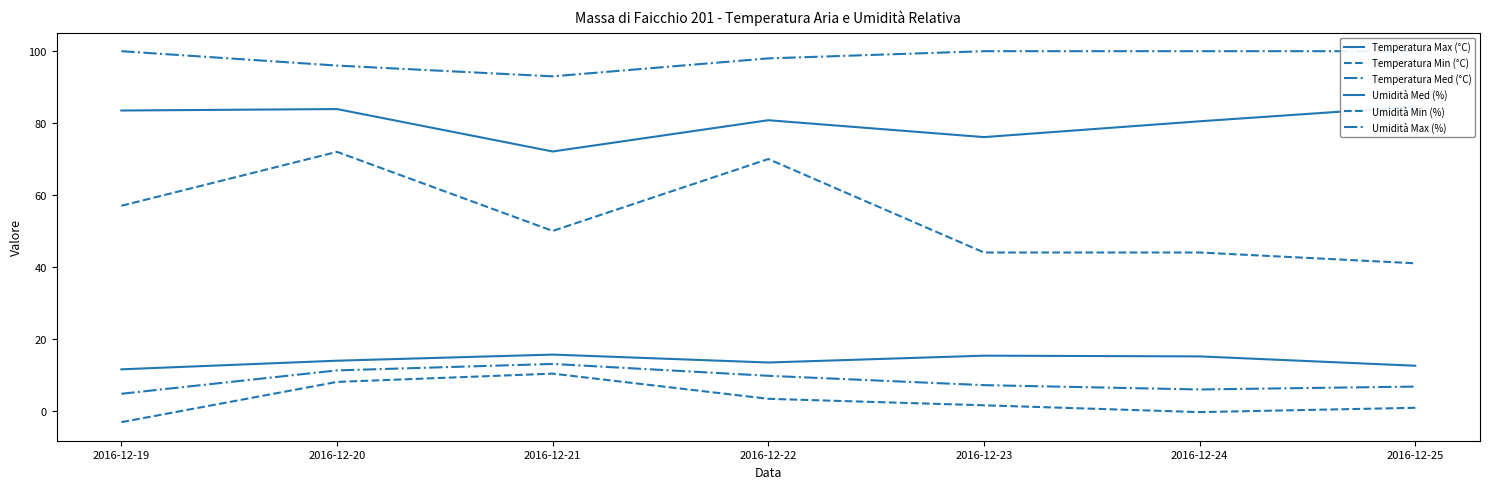

What value does the Umidità Min (%) series have at 2016-12-22?

70.0